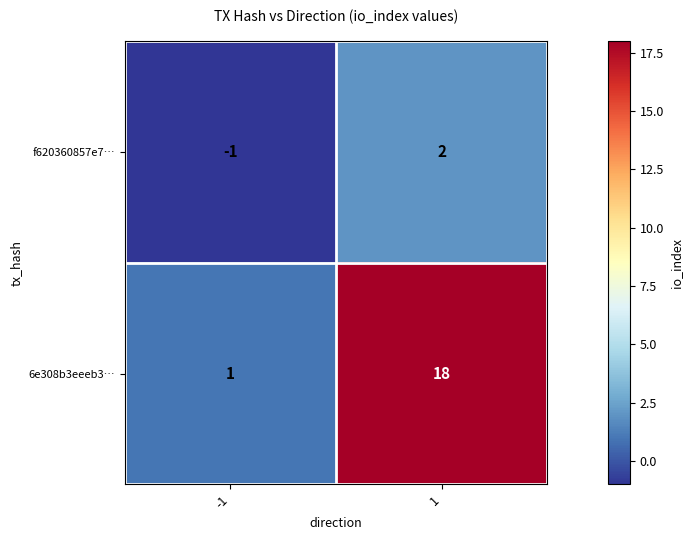

What is the difference between the f620360857e7… values at -1 and 1?

3